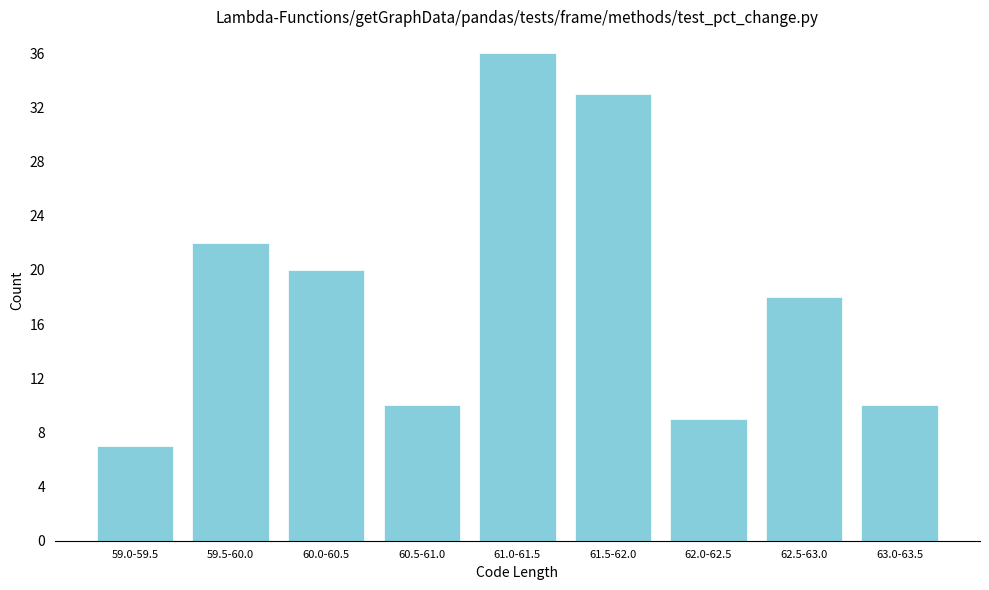

Reading left to right, extract all data points from this chart.

7	22	20	10	36	33	9	18	10